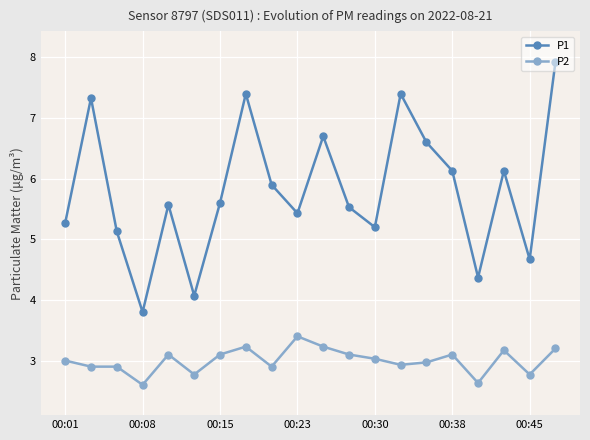

How many data points in P1 are less than 5?

4